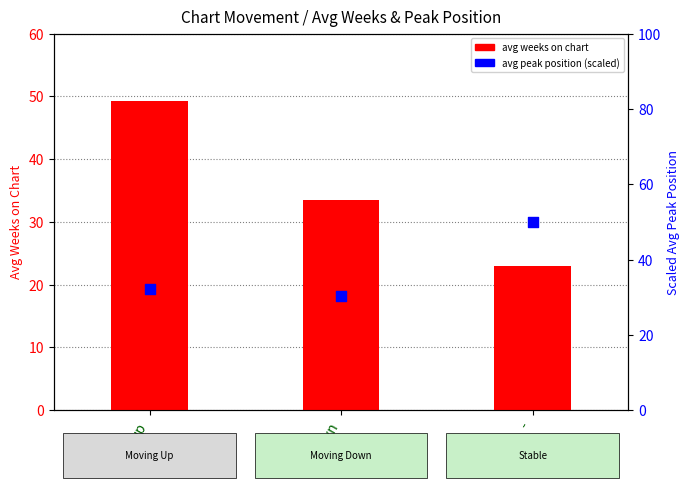

Which series contains the lowest Y value?

avg weeks on chart